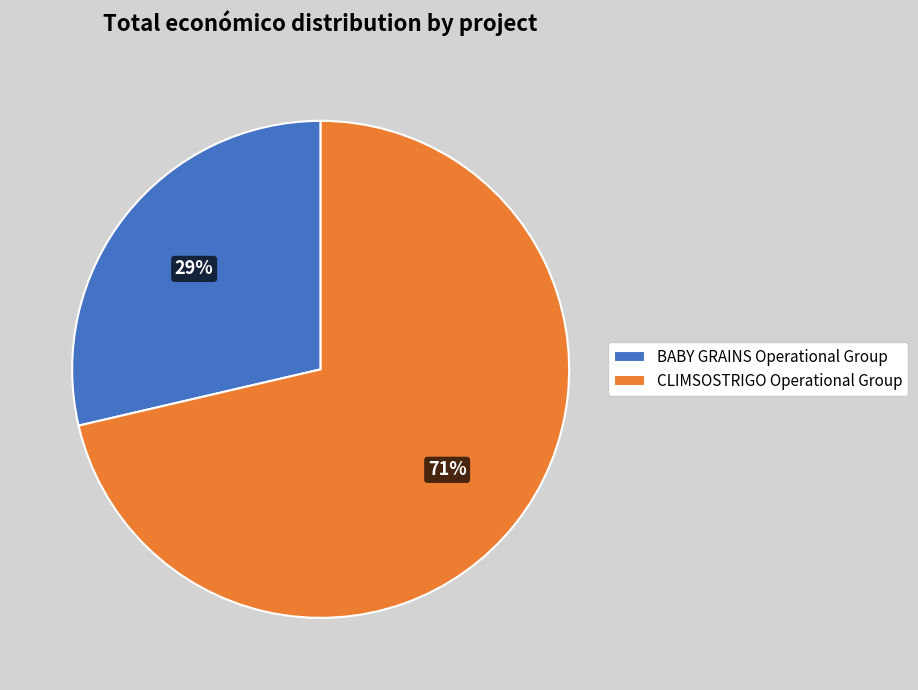

True or false: BABY GRAINS Operational Group accounts for 29% of the total.

True